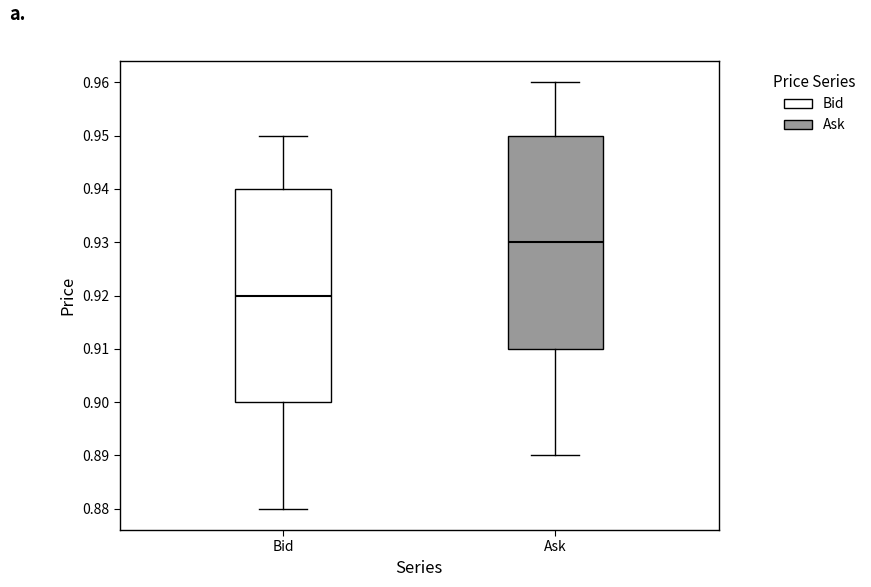

Reading left to right, read every box against the y-axis: the position of its median line, the range the box covers, and the ends of its whiskers. The values are not printed on the chart, so give them approximately, as read against the axis.

Bid: median 0.92, box 0.90 to 0.94, whiskers 0.88 to 0.95
Ask: median 0.93, box 0.91 to 0.95, whiskers 0.89 to 0.96